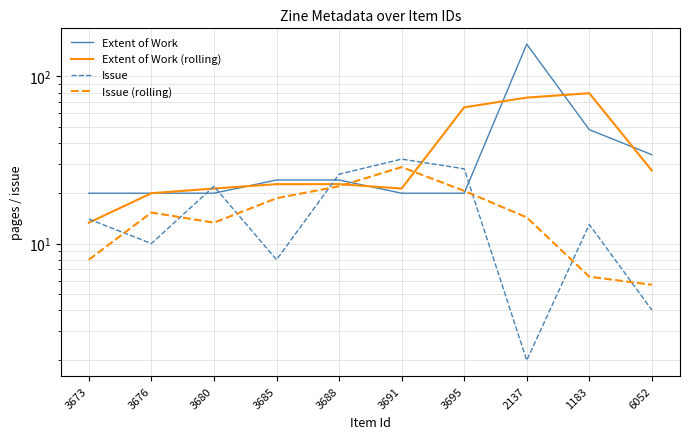

What position from the right is 6052?

1